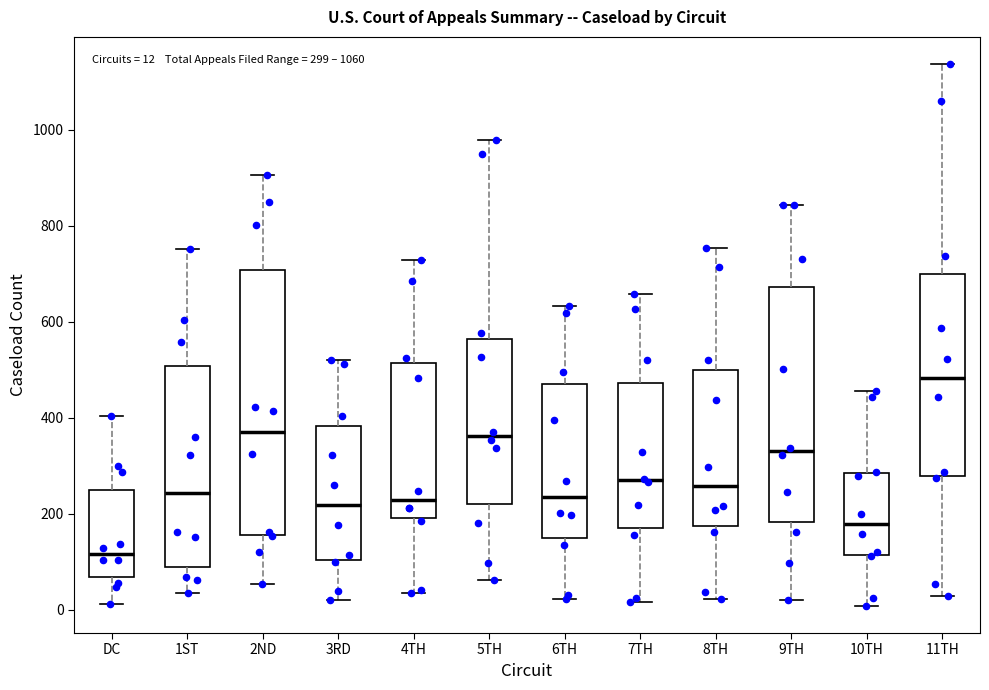

Which box's median line is the highest?

11TH